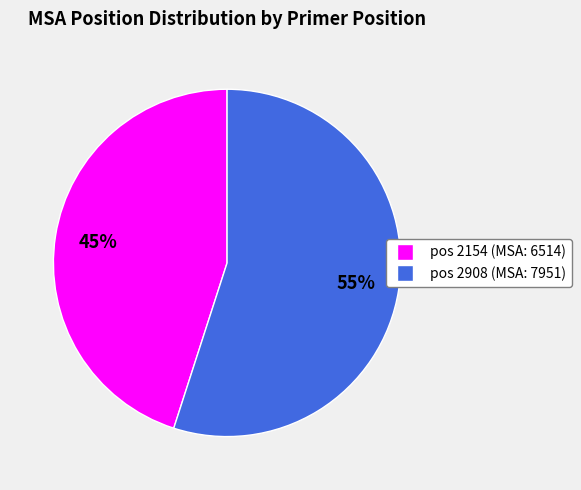

Between pos 2154 (MSA: 6514) and pos 2908 (MSA: 7951), which is larger?

pos 2908 (MSA: 7951)